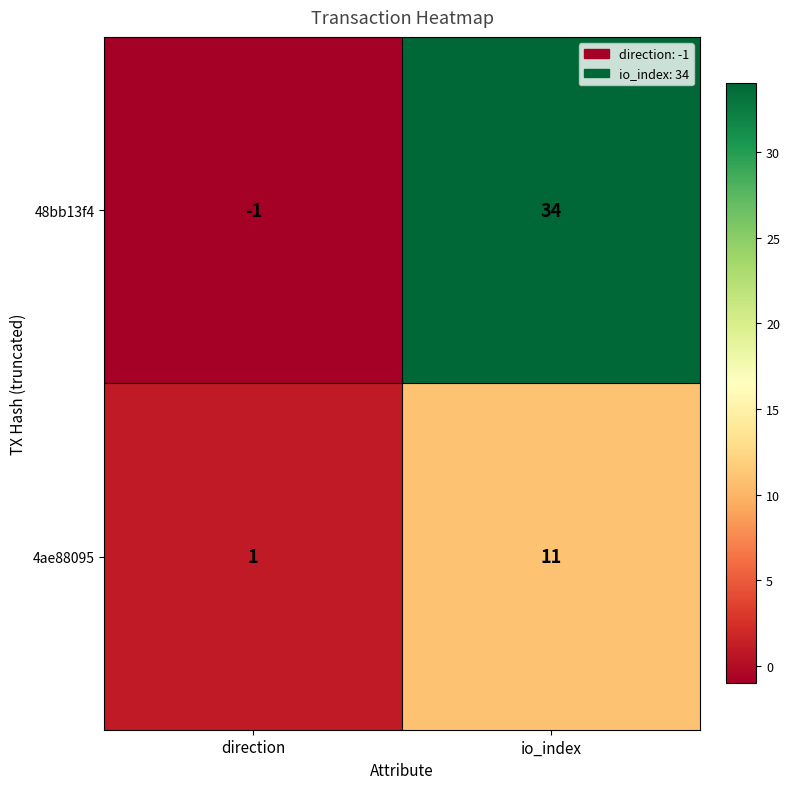

List the labels in order of 48bb13f4 value, smallest first.

direction, io_index